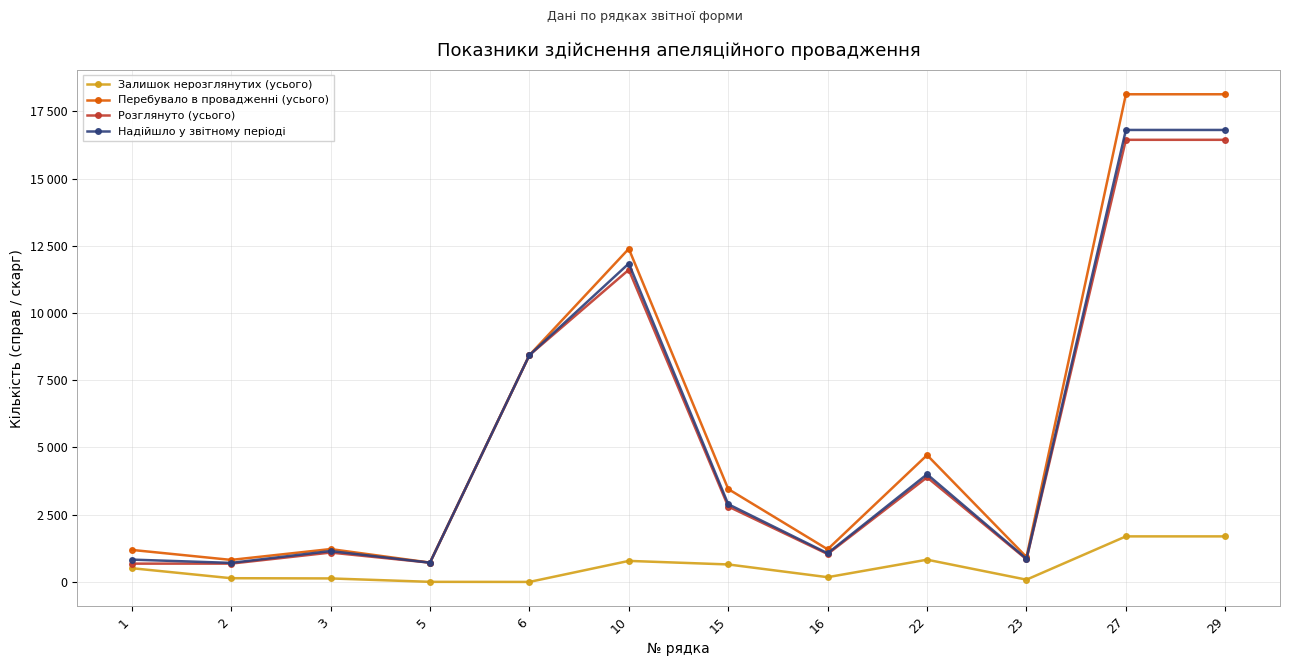

What is the difference between the highest and lowest values at 23?

842